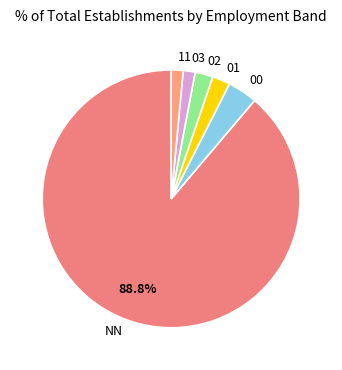

What percentage is the NN slice, to the nearest percent?

89%